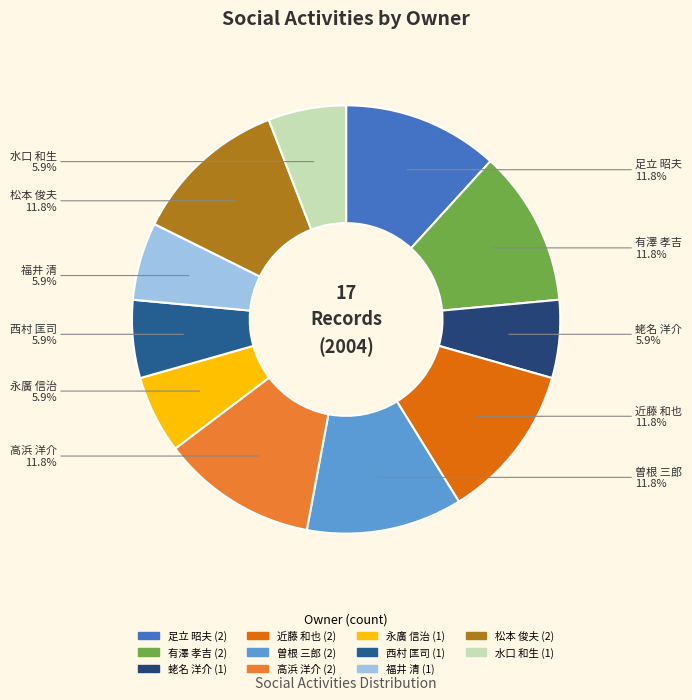

What is the ratio of the value at 永廣 信治 to the value at 松本 俊夫?

0.5